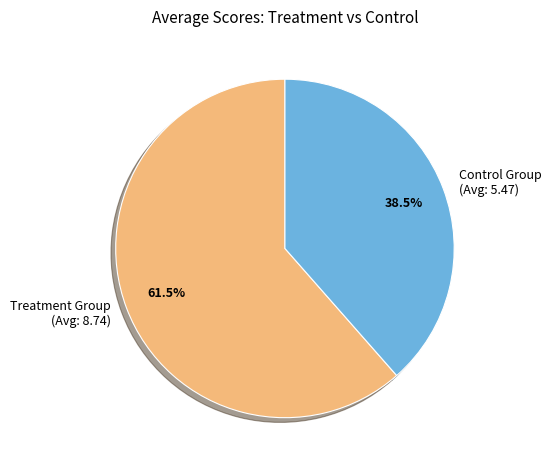

Count the number of slices in the pie.

2